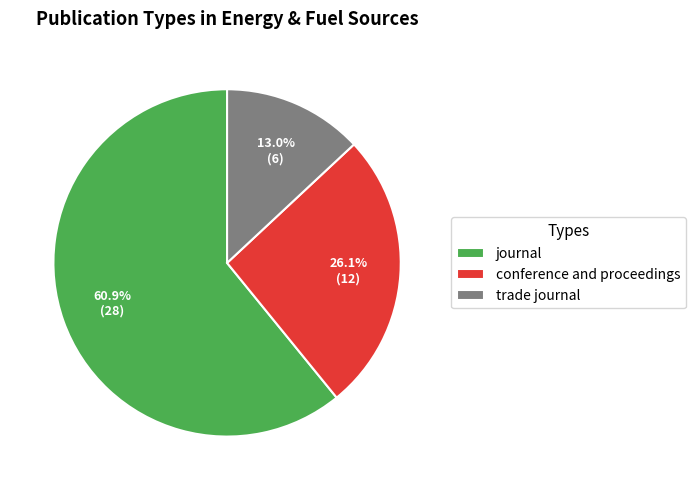

Which category has the smallest portion of the pie?

trade journal